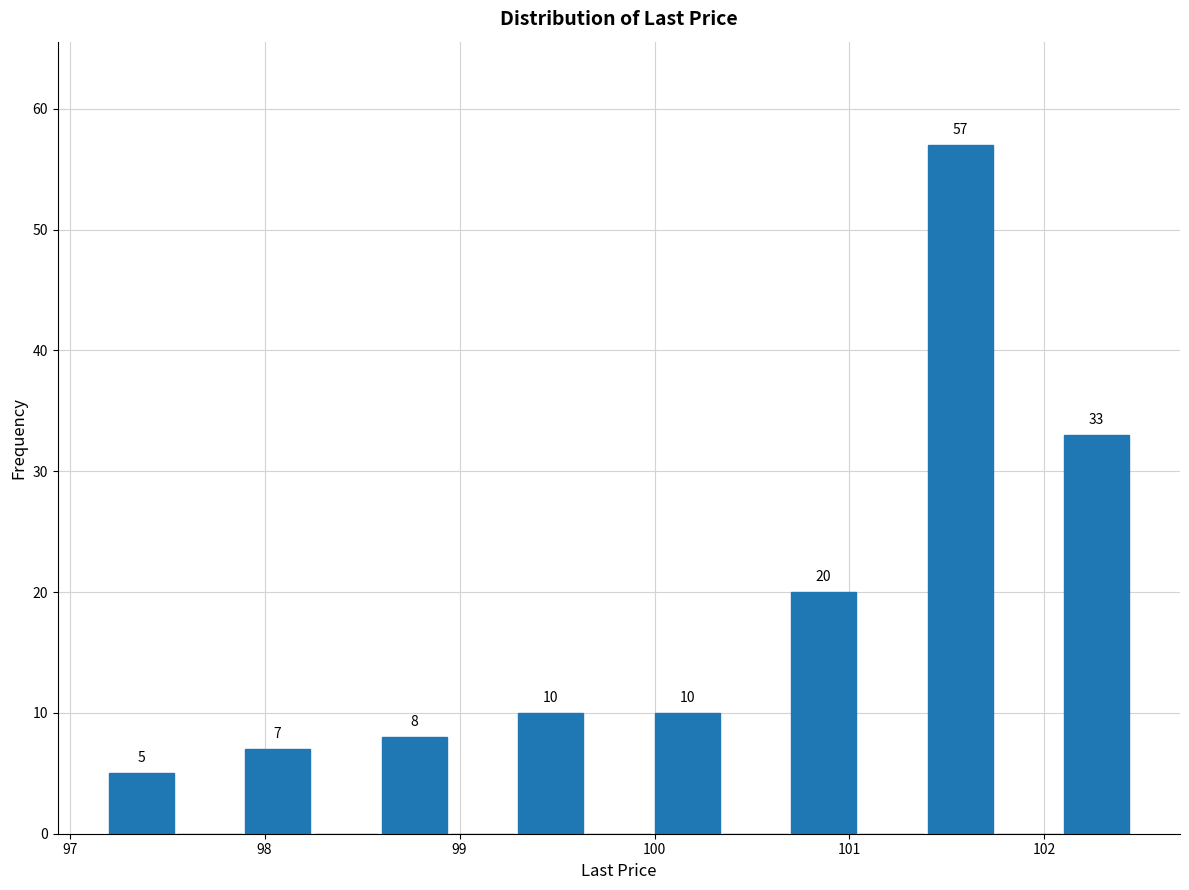

Read against the x-axis, roughly where is the centre of the tallest bar?

101.6